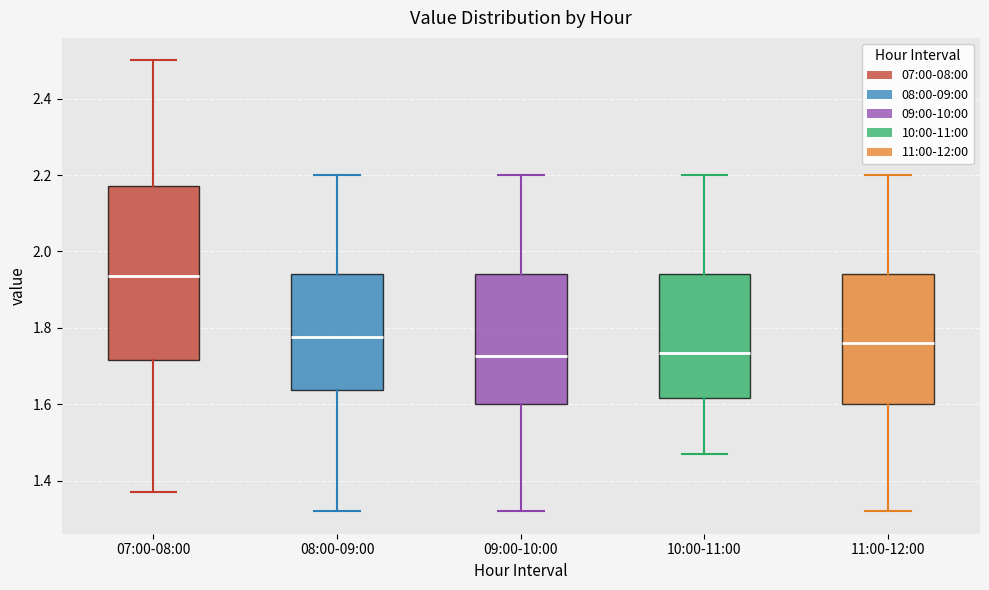

Reading left to right, read every box against the y-axis: the position of its median line, the range the box covers, and the ends of its whiskers. The values are not printed on the chart, so give them approximately, as read against the axis.

07:00-08:00: median 1.94, box 1.72 to 2.18, whiskers 1.38 to 2.50
08:00-09:00: median 1.78, box 1.64 to 1.94, whiskers 1.32 to 2.20
09:00-10:00: median 1.72, box 1.60 to 1.94, whiskers 1.32 to 2.20
10:00-11:00: median 1.74, box 1.62 to 1.94, whiskers 1.48 to 2.20
11:00-12:00: median 1.76, box 1.60 to 1.94, whiskers 1.32 to 2.20